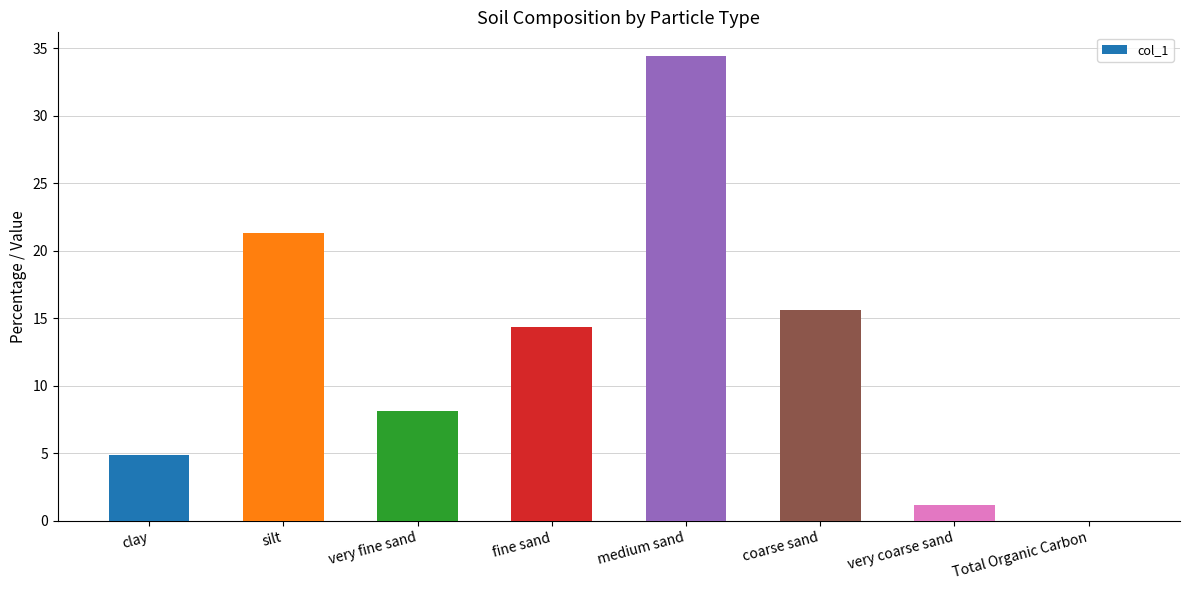

What is the average value?

12.5